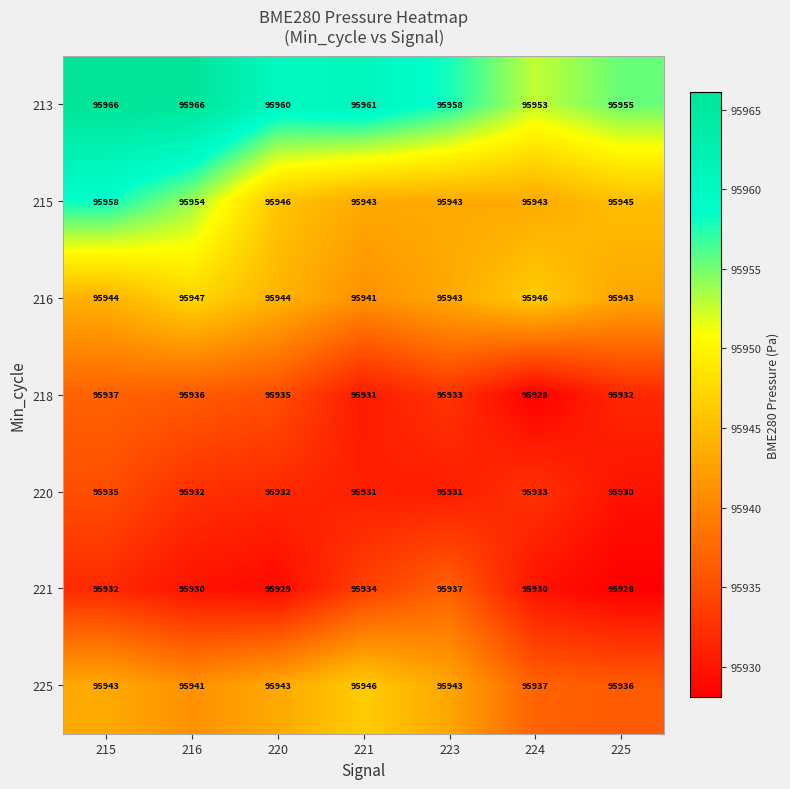

Count the 215 values in the range 95943 to 95954.

6